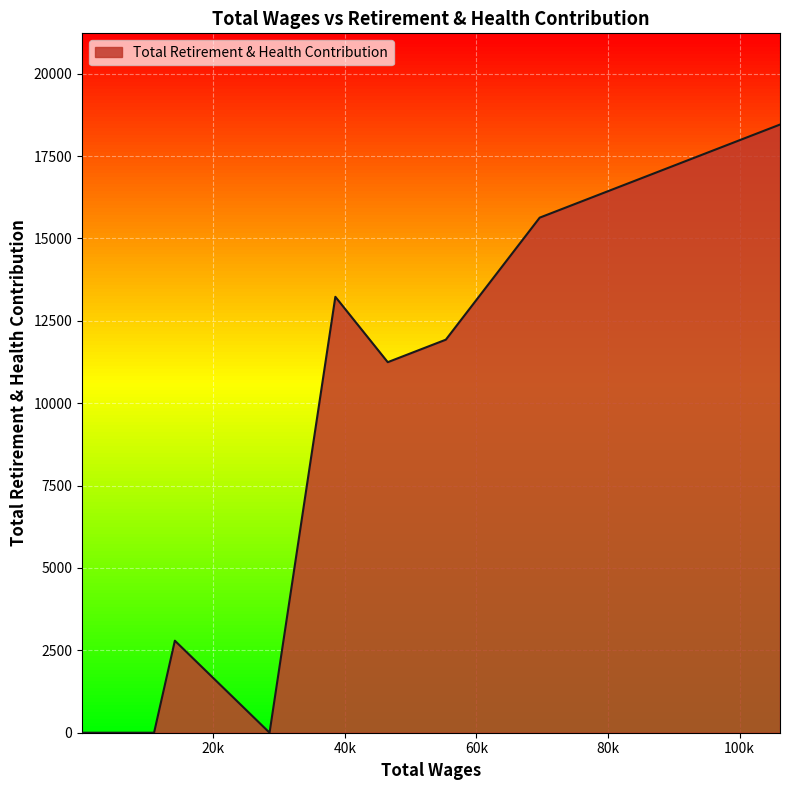

What is the difference between the maximum and minimum values?

18456